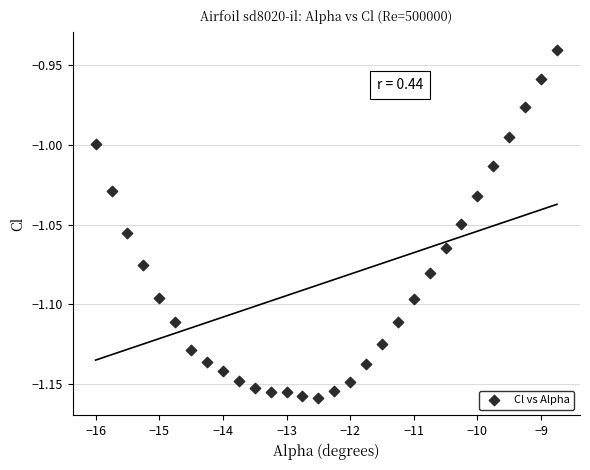

What is the range of X values (max minus min)?

7.2